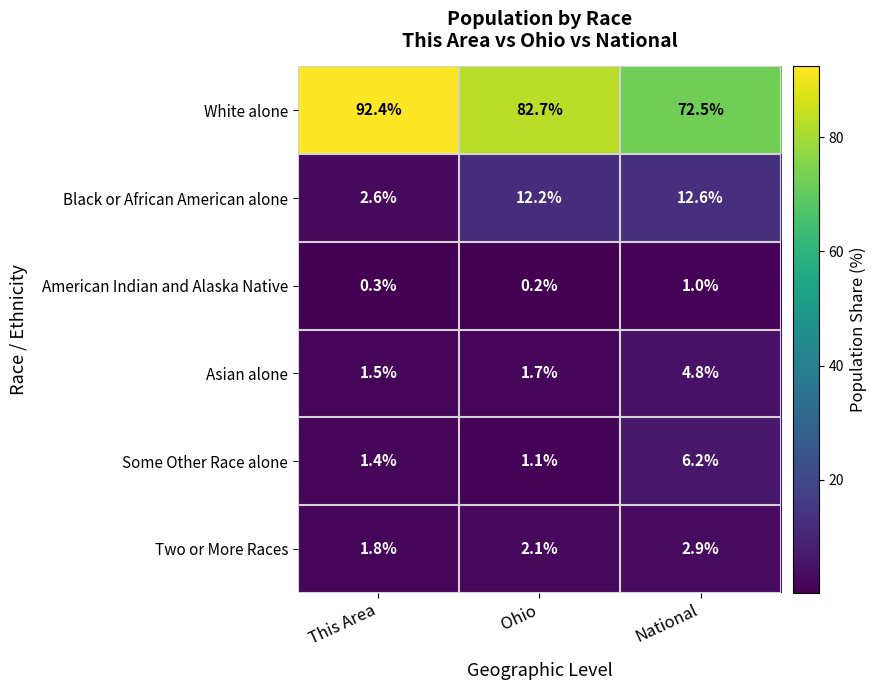

List the series in order of their peak value, highest first.

White alone, Black or African American alone, Some Other Race alone, Asian alone, Two or More Races, American Indian and Alaska Native